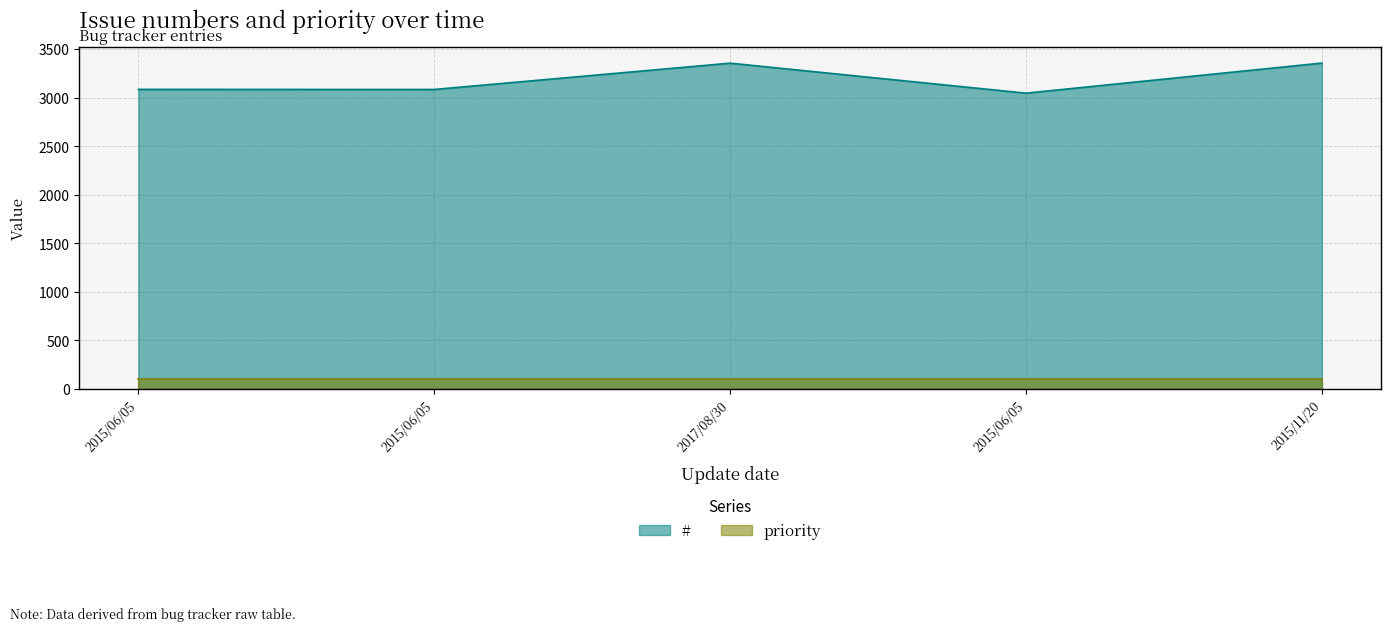

What is the difference between the values at 2015/11/20 and 2015/06/05?

271